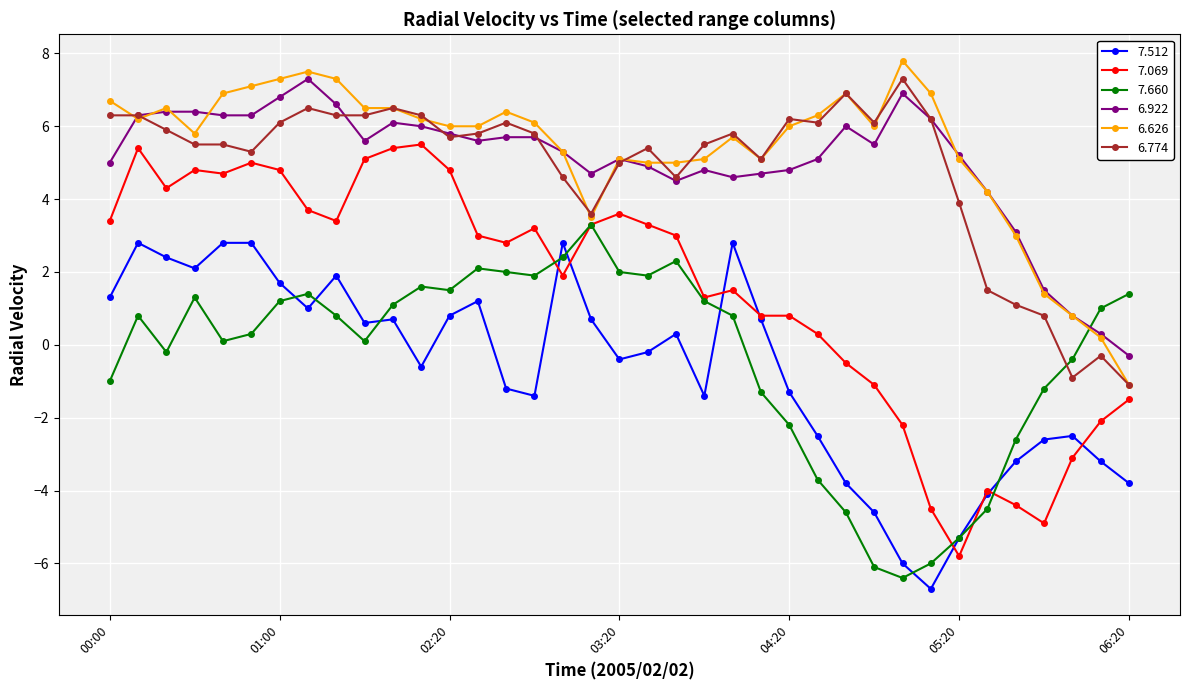

Which series has the largest range (max minus min)?

7.069